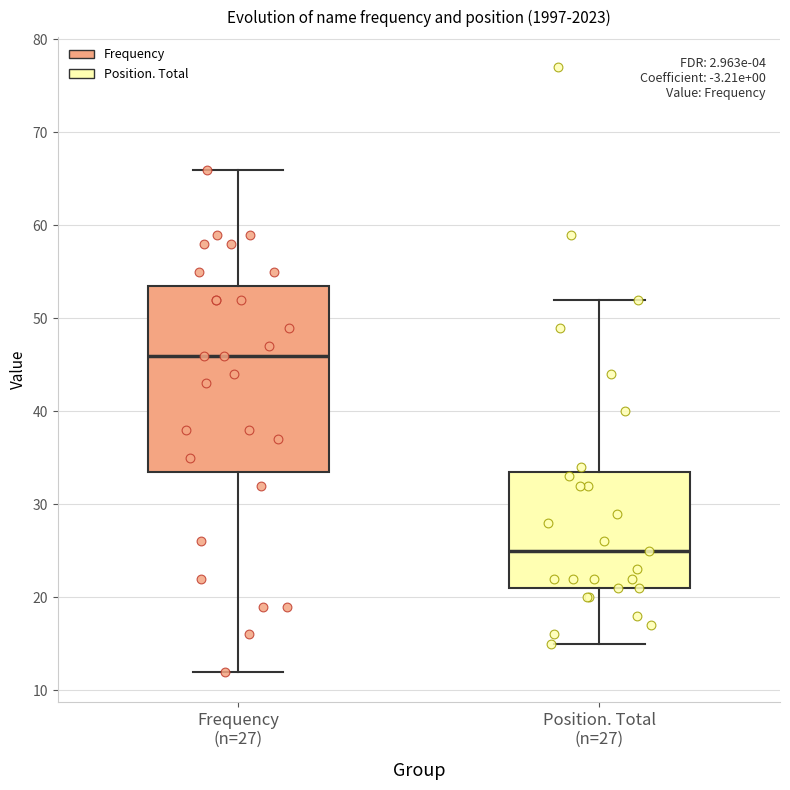

Which box's median line is the highest?

Frequency (n=27)